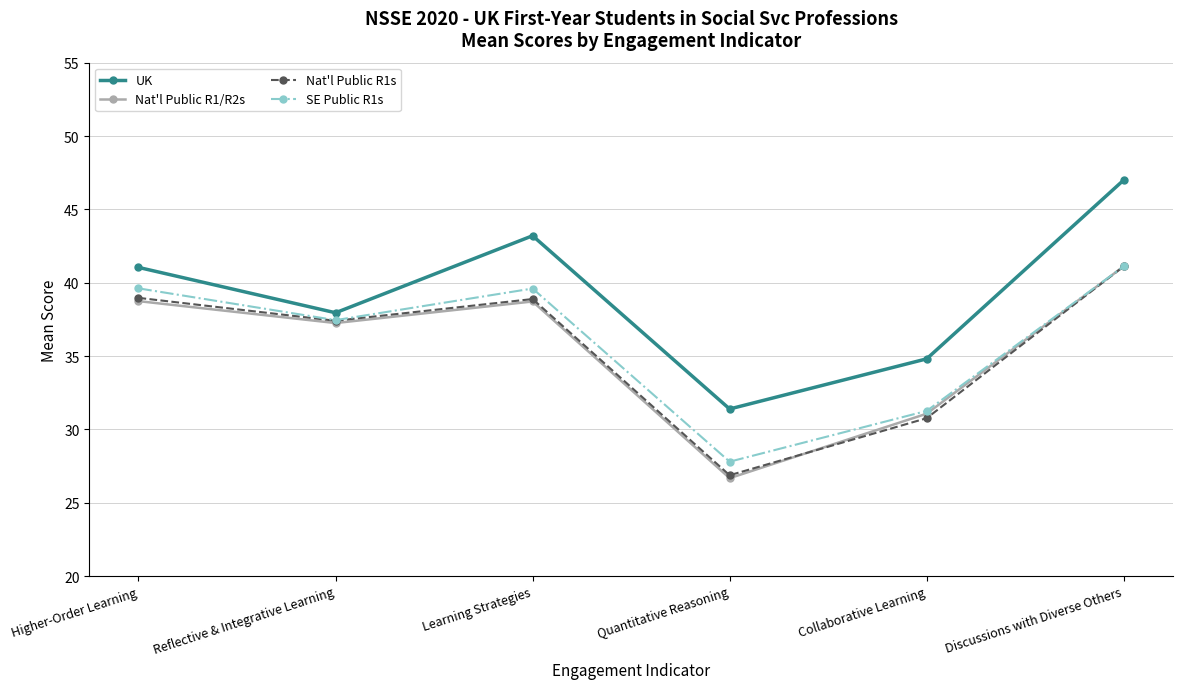

Does the chart display data point markers on the line(s)?

Yes